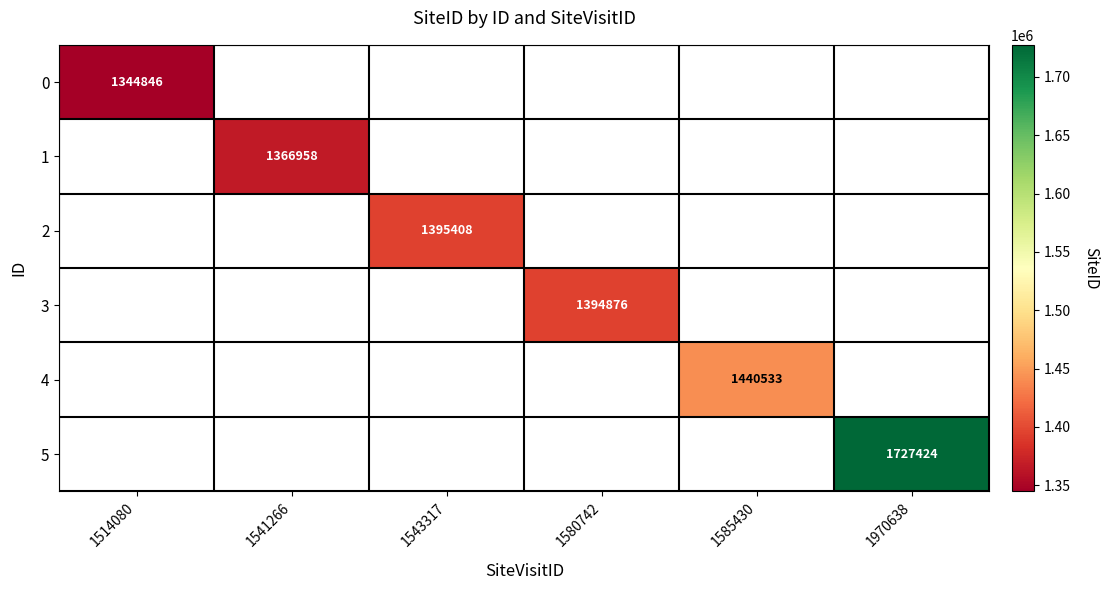

True or false: 4 has a value of 1440533 at 1585430.

True